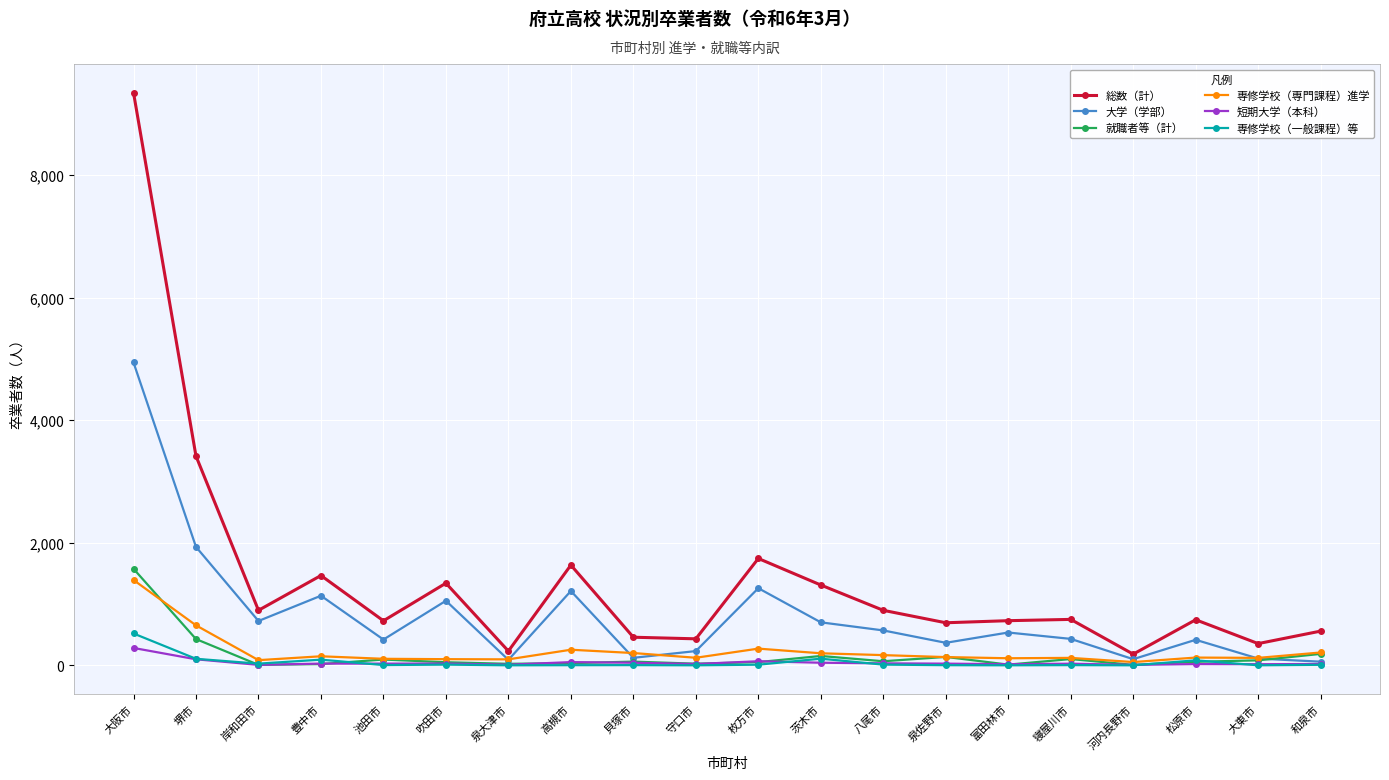

At which category is the sum across all series the highest?

大阪市